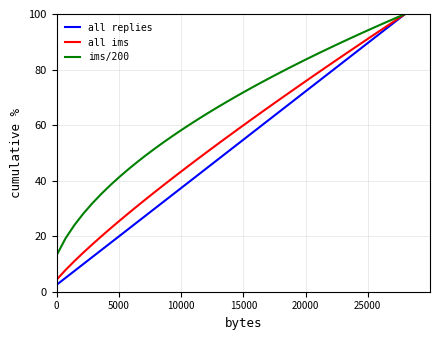

Reading left to right, transcribe all the data shown in this chart.

all replies: 2.5	5.0	7.5	10.0	12.5	15.0	17.5	20.0	22.5	25.0	27.5	30.0	32.5	35.0	37.5	40.0	42.5	45.0	47.5	50.0	52.5	55.0	57.5	60.0	62.5	65.0	67.5	70.0	72.5	75.0	77.5	80.0	82.5	85.0	87.5	90.0	92.5	95.0	97.5	100.0
all ims: 4.3	7.8	11.1	14.1	17.1	19.9	22.7	25.5	28.1	30.8	33.4	35.9	38.5	41.0	43.4	45.9	48.3	50.7	53.1	55.5	57.8	60.2	62.5	64.8	67.1	69.3	71.6	73.8	76.1	78.3	80.5	82.7	84.9	87.1	89.3	91.4	93.6	95.7	97.9	100.0
ims/200: 13.1	19.3	24.1	28.2	31.9	35.2	38.3	41.3	44.0	46.7	49.2	51.6	53.9	56.1	58.3	60.4	62.5	64.5	66.4	68.3	70.2	72.0	73.8	75.5	77.2	78.9	80.6	82.2	83.8	85.4	86.9	88.5	90.0	91.4	92.9	94.4	95.8	97.2	98.6	100.0